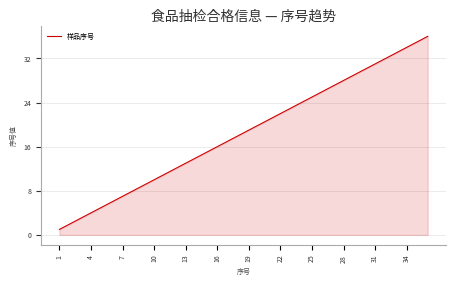

What is the maximum value shown in the chart?

36